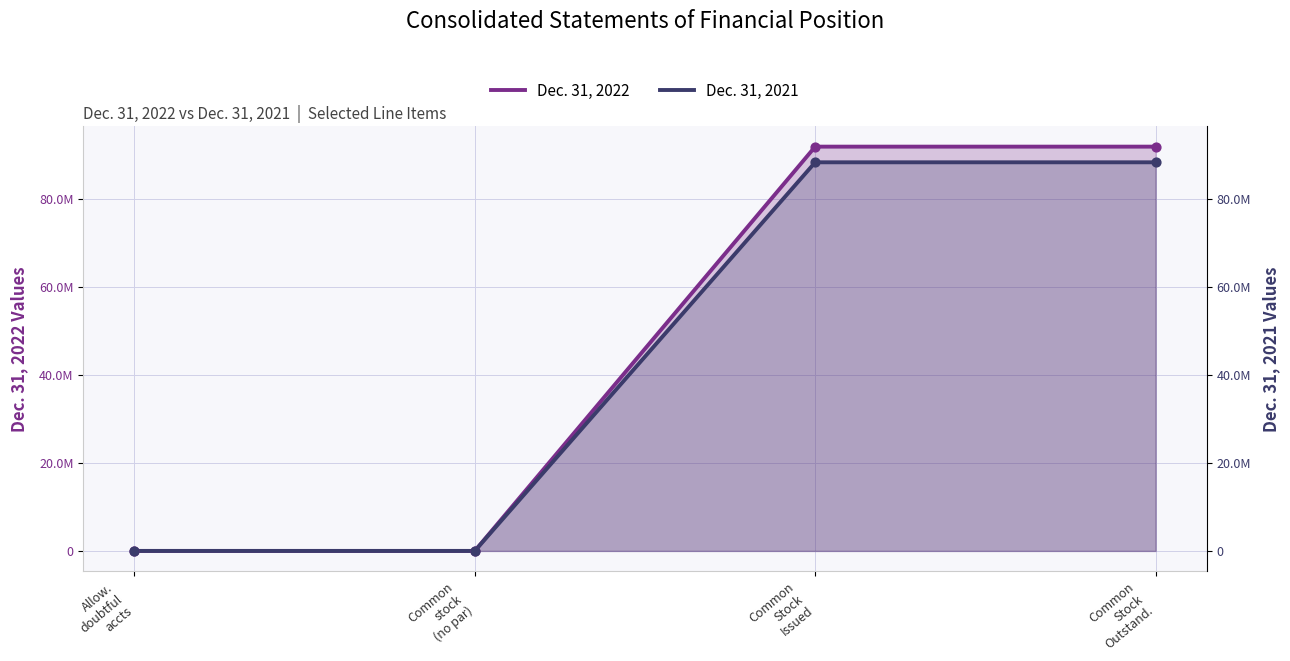

Which series has the largest total across all categories?

Dec. 31, 2022